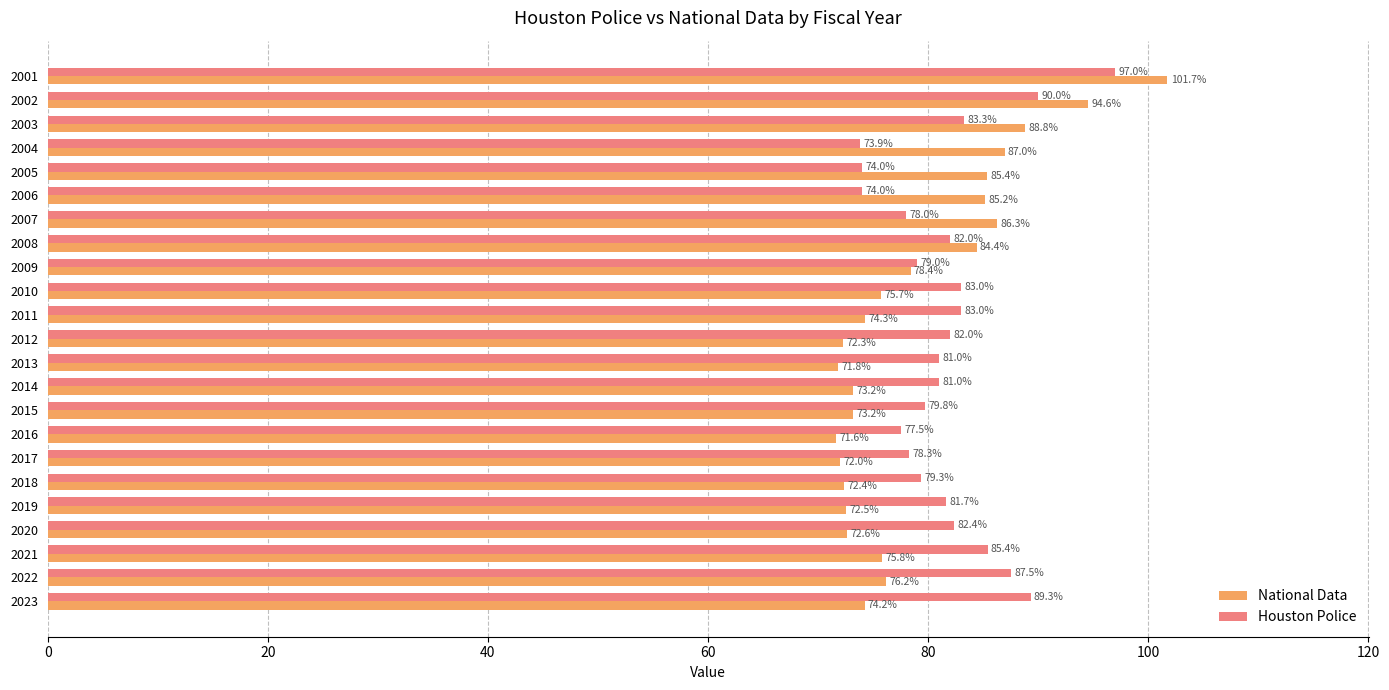

How many data points does each series have?

23